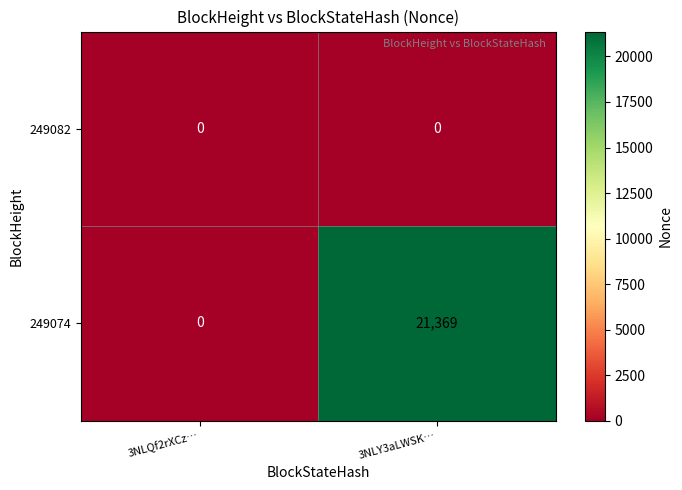

At how many categories does at least one series exceed 17280?

1